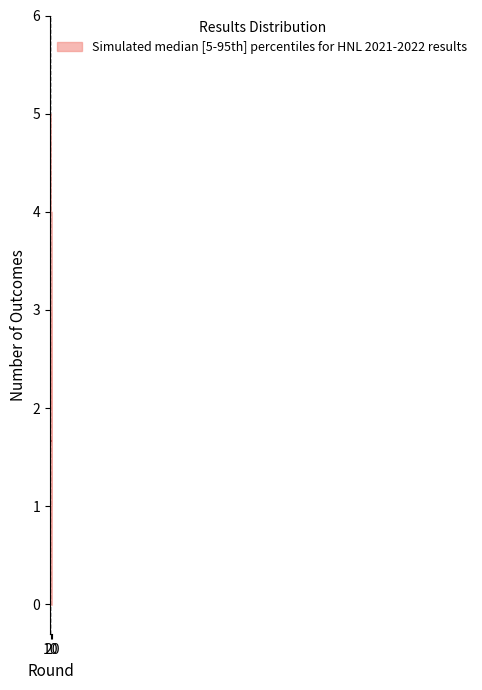

Does the chart display data point markers on the line(s)?

No